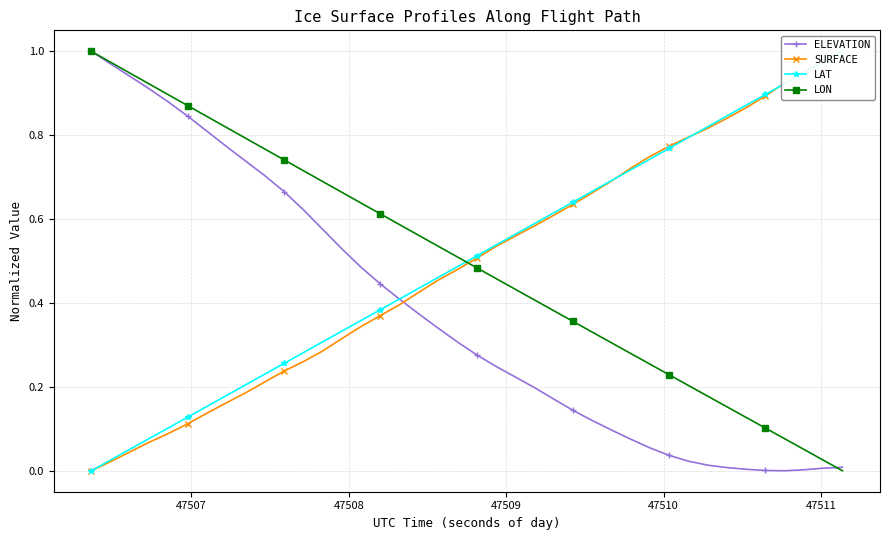

How many distinct data groups are displayed?

4